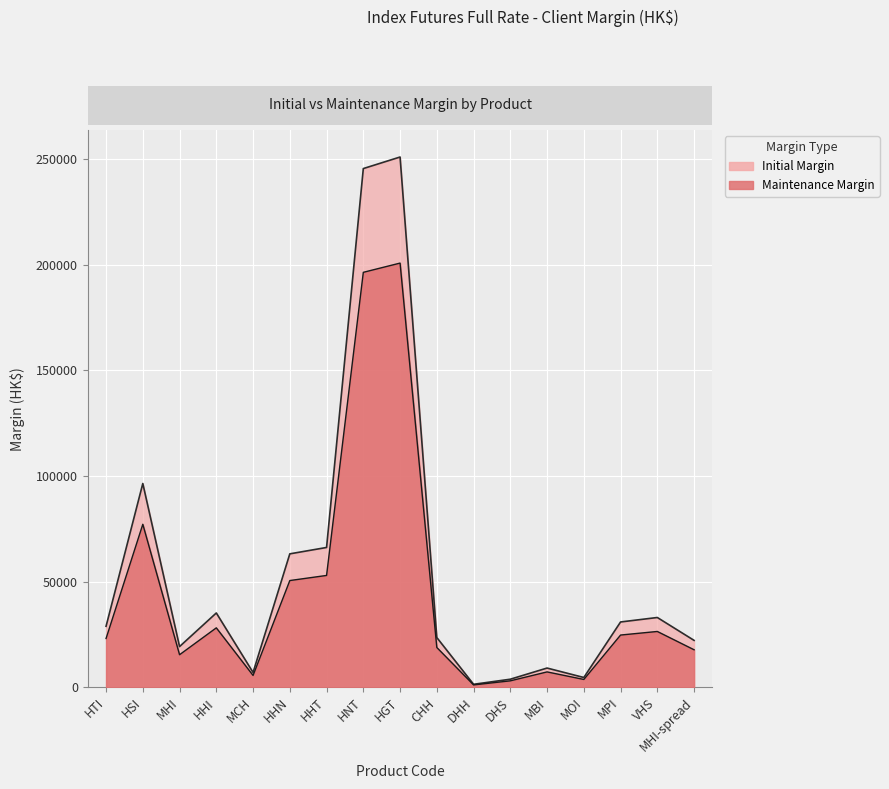

In Initial, how many points are lower than both neighbors (excluding endpoints)?

4